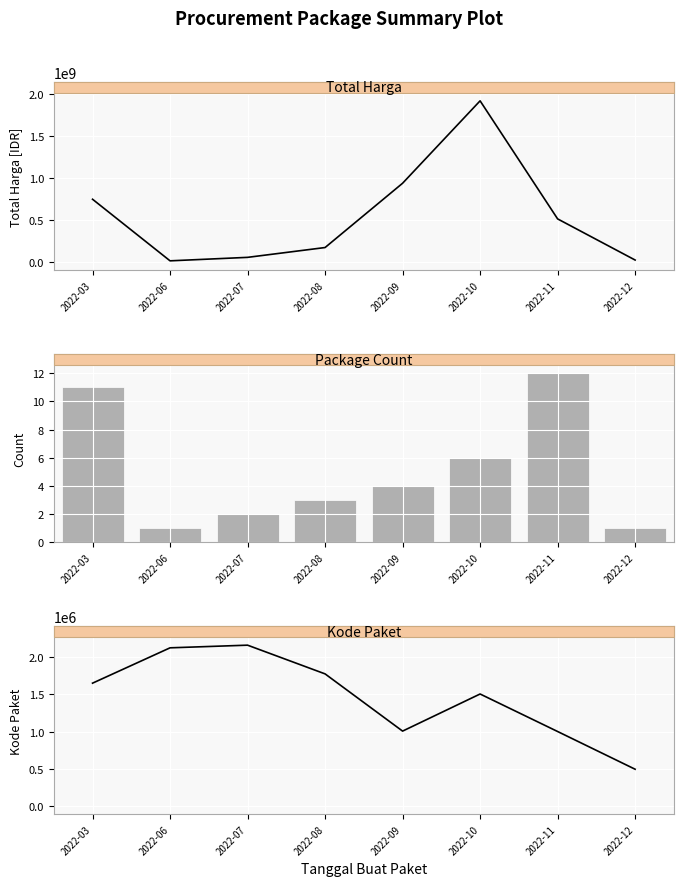

Reading right to left, transcribe all the data shown in this chart.

Total Harga: 2022-12=21231000.0	2022-11=512447245.0	2022-10=1921600150.0	2022-09=937821780.0	2022-08=170475000.0	2022-07=53233000.0	2022-06=11800000.0	2022-03=746987000.0
Package Count: 2022-12=1.0	2022-11=12.0	2022-10=6.0	2022-09=4.0	2022-08=3.0	2022-07=2.0	2022-06=1.0	2022-03=11.0
Kode Paket: 2022-12=494589.0	2022-11=1000150.6	2022-10=1502803.7	2022-09=1005544.8	2022-08=1772271.0	2022-07=2157061.0	2022-06=2121450.0	2022-03=1647960.2